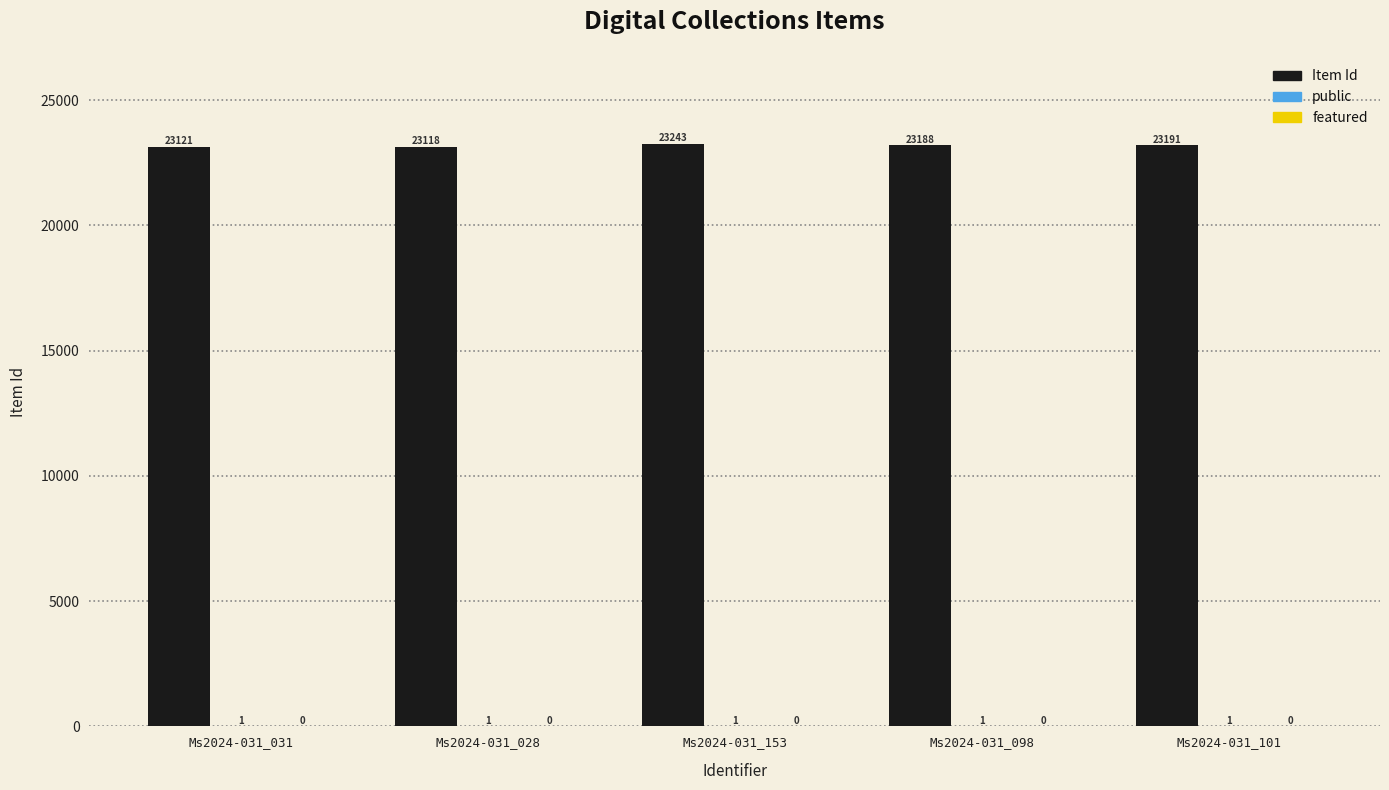

At which label is Item Id closest to 23180?

Ms2024-031_098